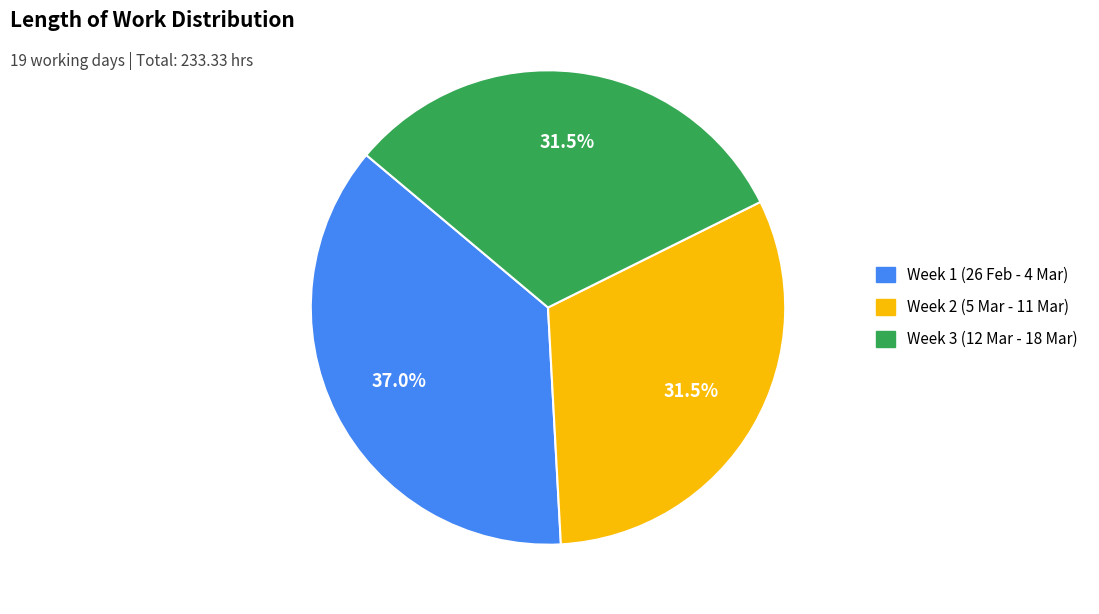

To the nearest percent, what is the average slice percentage?

33%